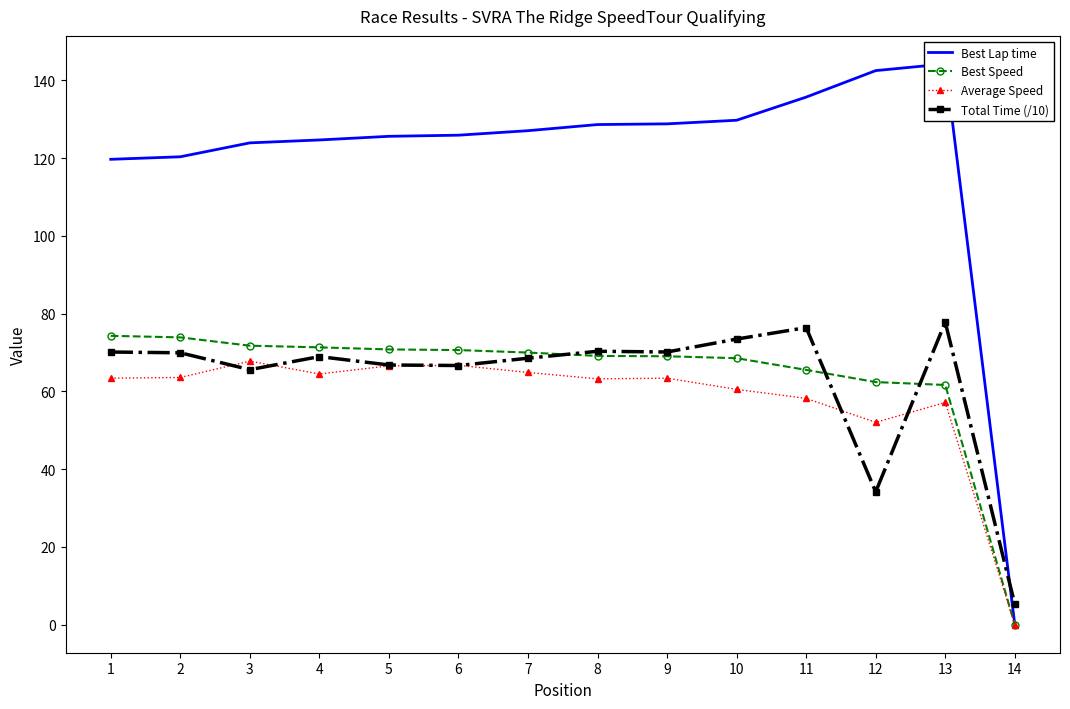

What is the approximate value of Best Lap time at 9?

128.8